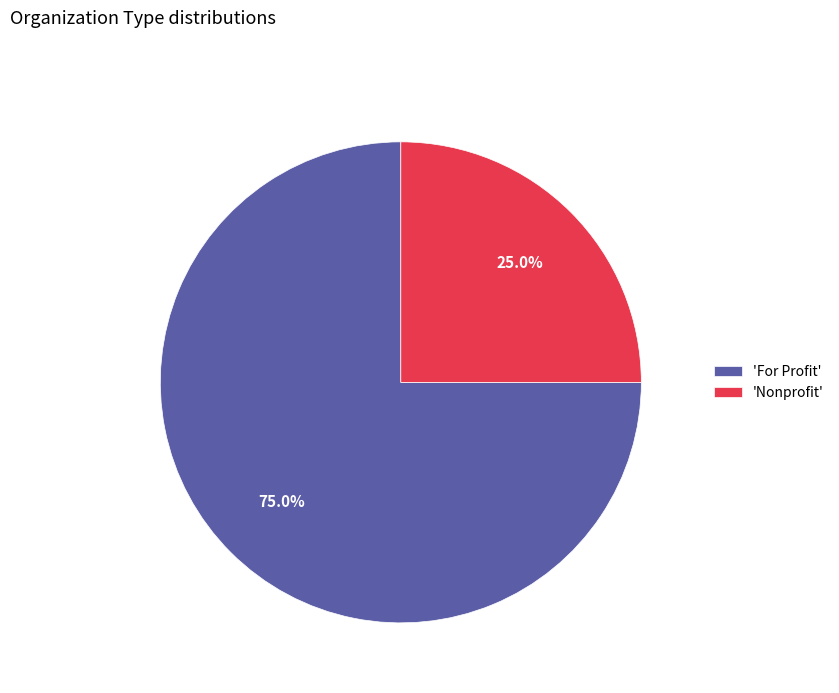

Which slice is the smallest?

'Nonprofit'